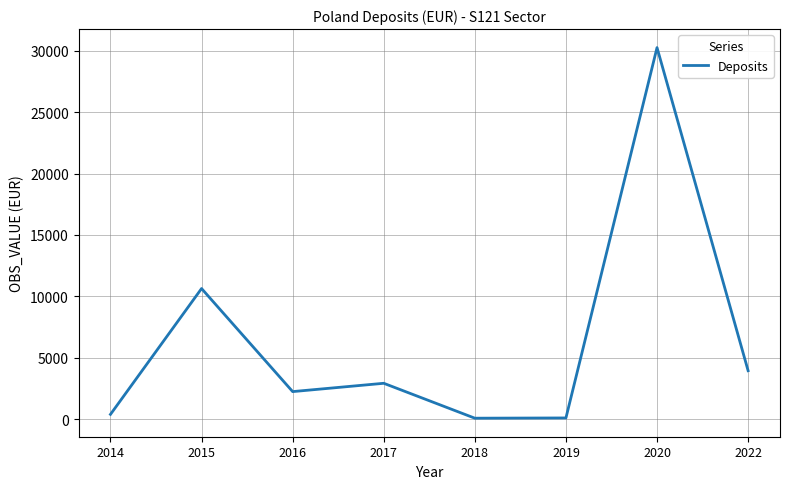

What is the sum of the values at 2018 and 2020?

30339